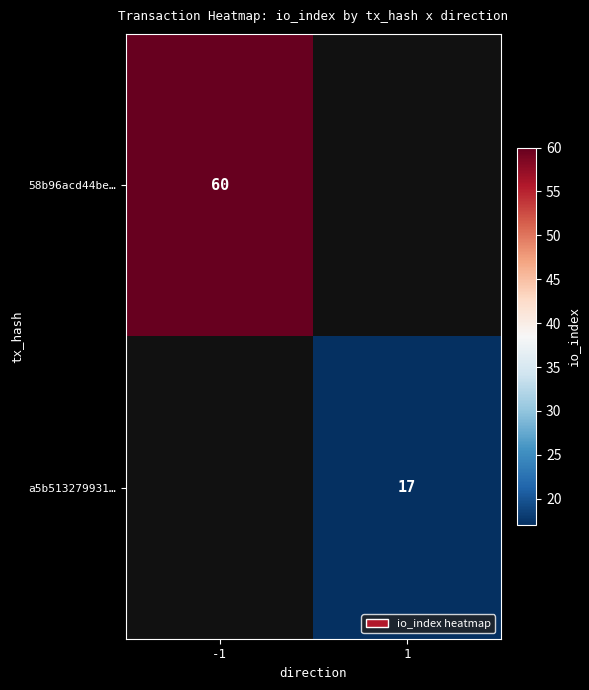

Is the value of 58b96acd44be… at -1 greater than the value of a5b513279931… at 1?

Yes